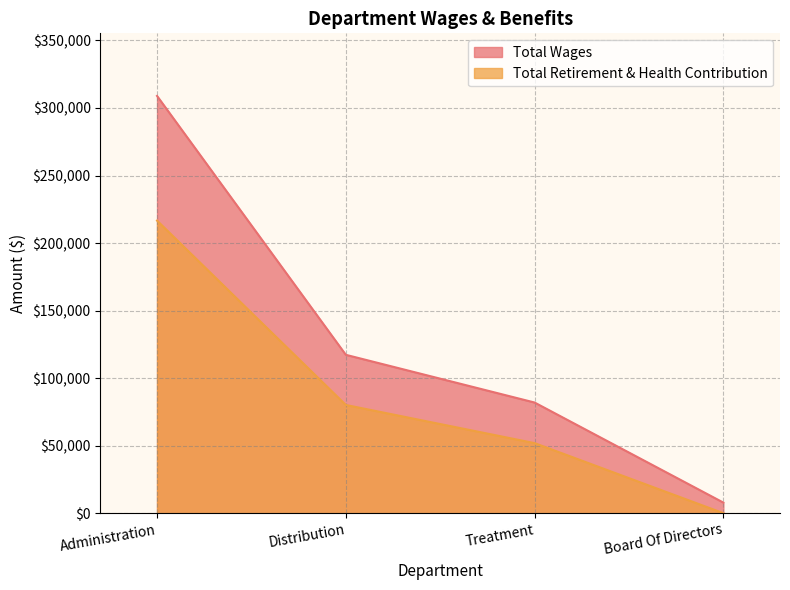

What is the maximum value shown in the chart?

308944